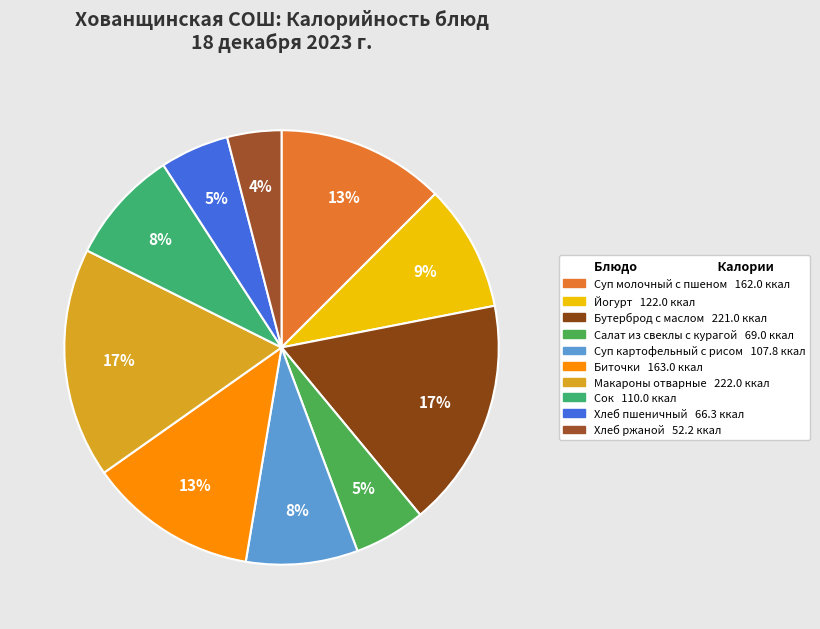

How much of the chart is everything except Сок?

91.5%